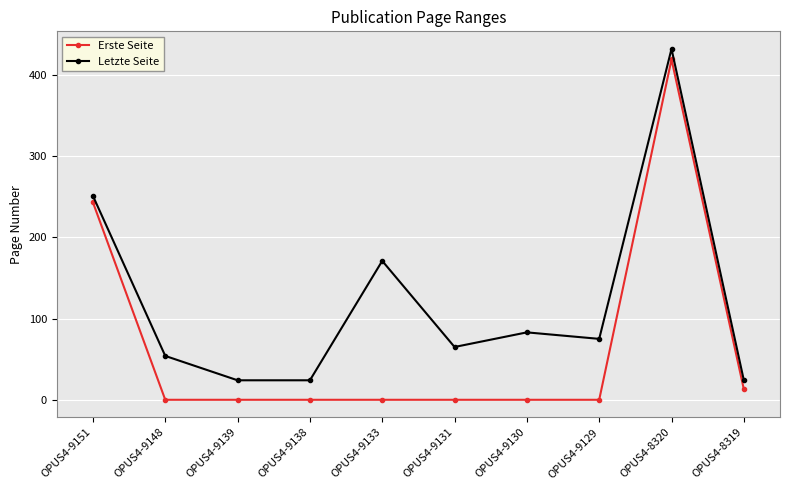

Which series has the widest spread of values?

Erste Seite